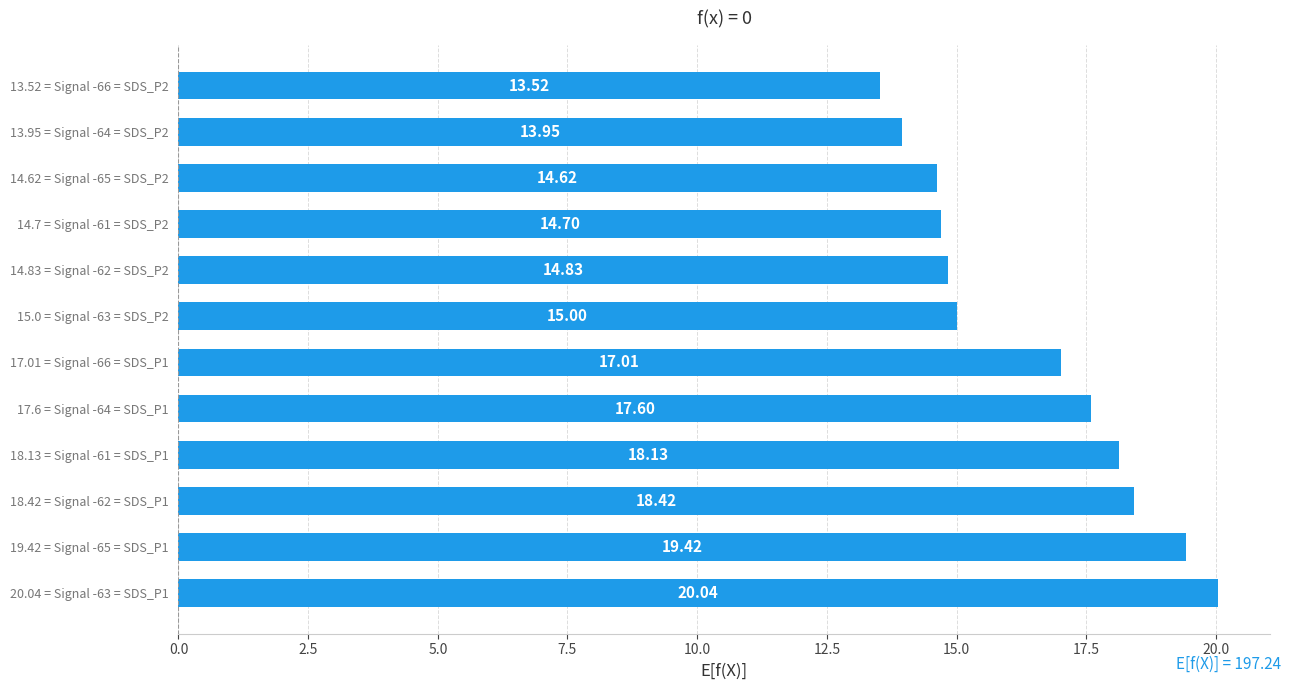

List the labels in order of value, smallest first.

13.52 = Signal -66 = SDS_P2, 13.95 = Signal -64 = SDS_P2, 14.62 = Signal -65 = SDS_P2, 14.7 = Signal -61 = SDS_P2, 14.83 = Signal -62 = SDS_P2, 15.0 = Signal -63 = SDS_P2, 17.01 = Signal -66 = SDS_P1, 17.6 = Signal -64 = SDS_P1, 18.13 = Signal -61 = SDS_P1, 18.42 = Signal -62 = SDS_P1, 19.42 = Signal -65 = SDS_P1, 20.04 = Signal -63 = SDS_P1